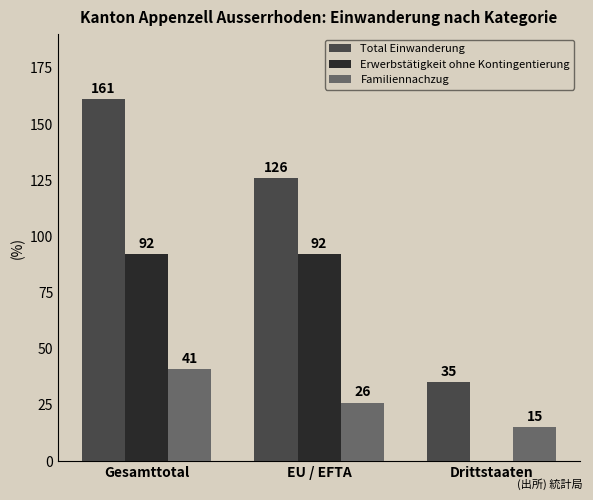

How many groups of bars are there?

3